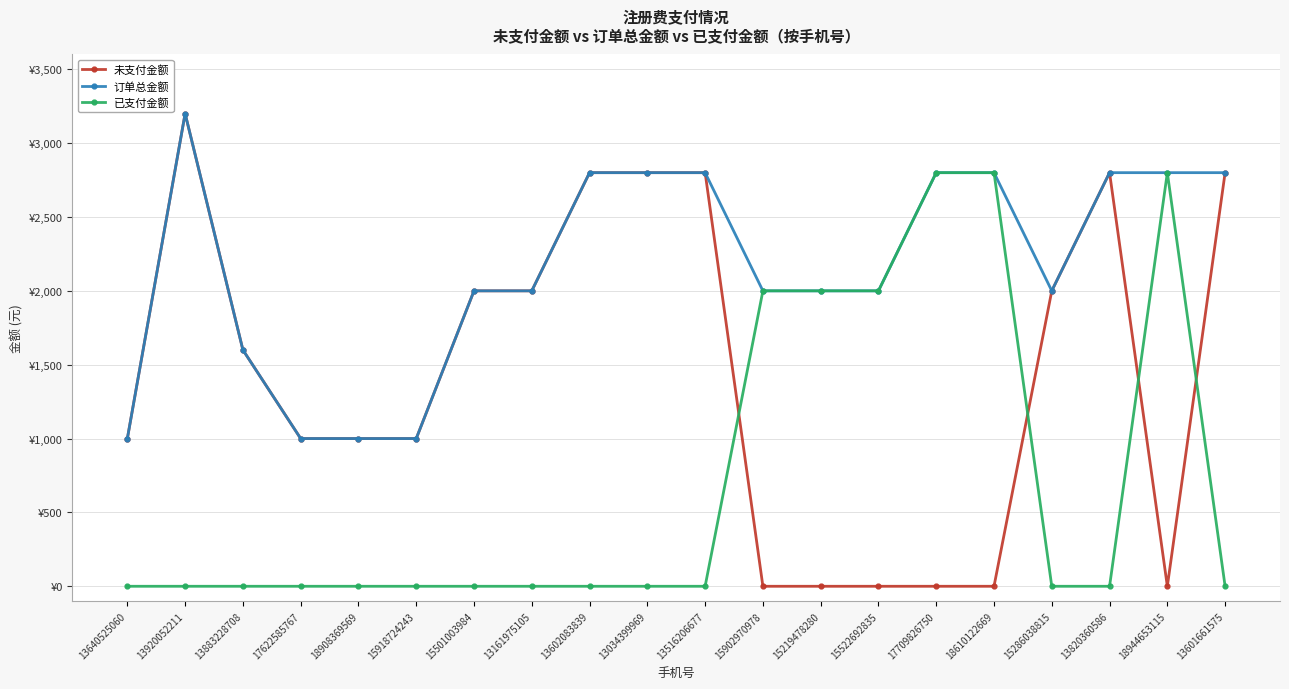

Does the chart have visible grid lines?

Yes